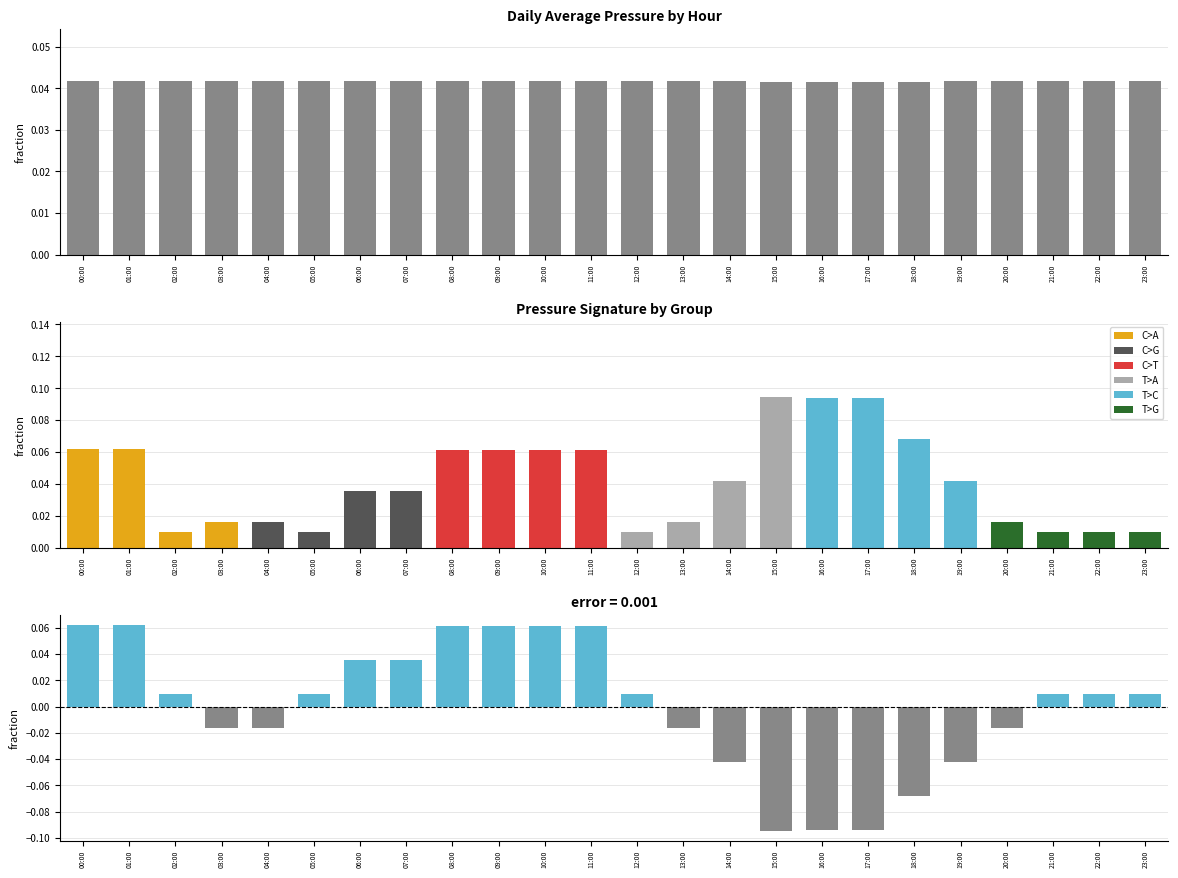

How many data points in deviation are less than 0?

10